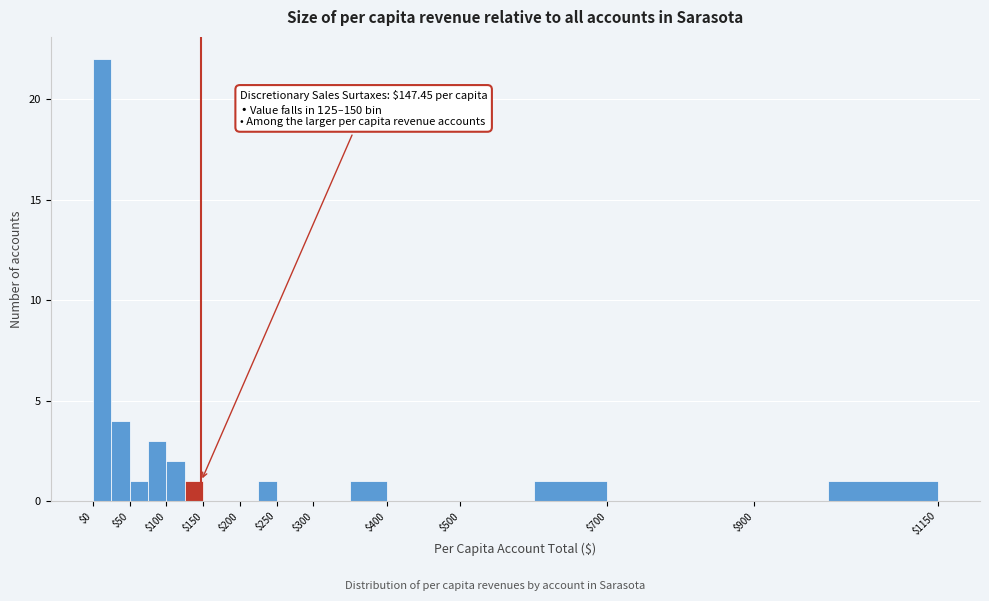

Over which range of the x-axis is the bar tallest?

0 to 25